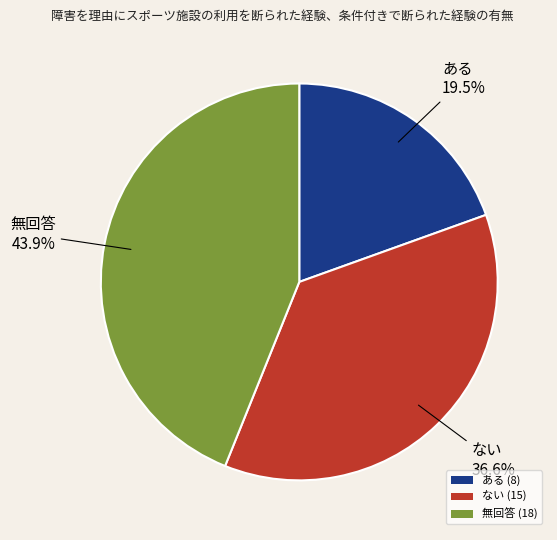

What is the smallest slice in the pie chart?

ある (8)